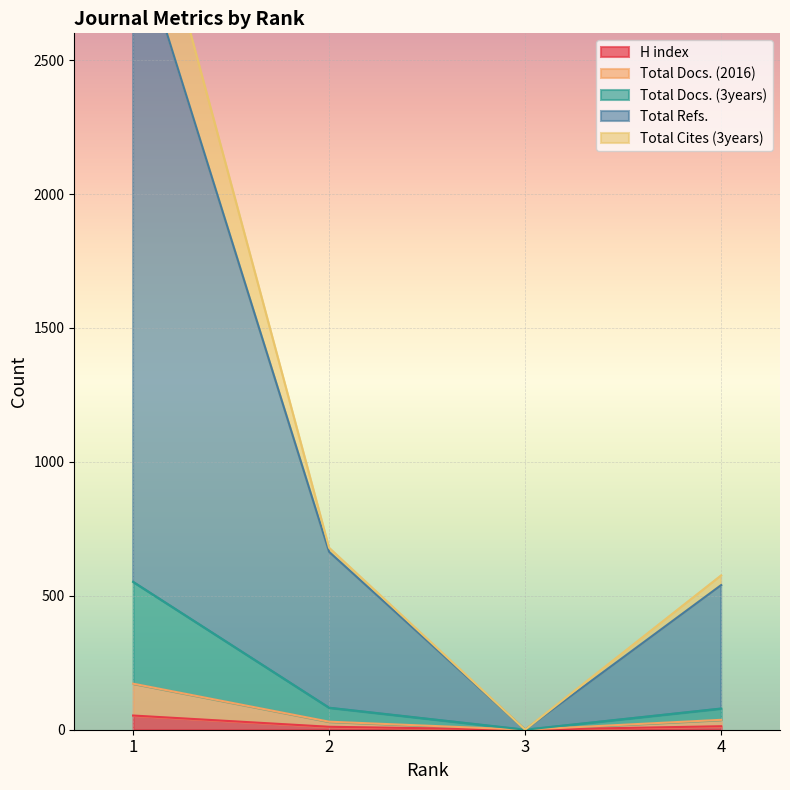

Is it true that Total Refs. equals -1438 at 3?

False